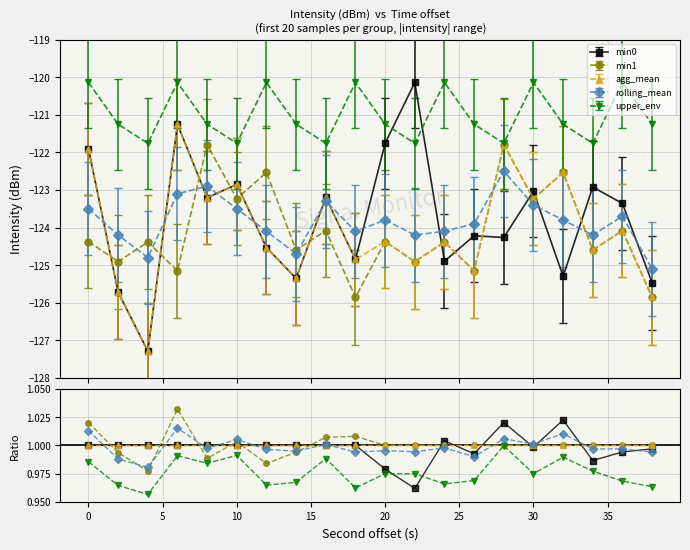

At which label does rolling_mean first exceed -123?

8